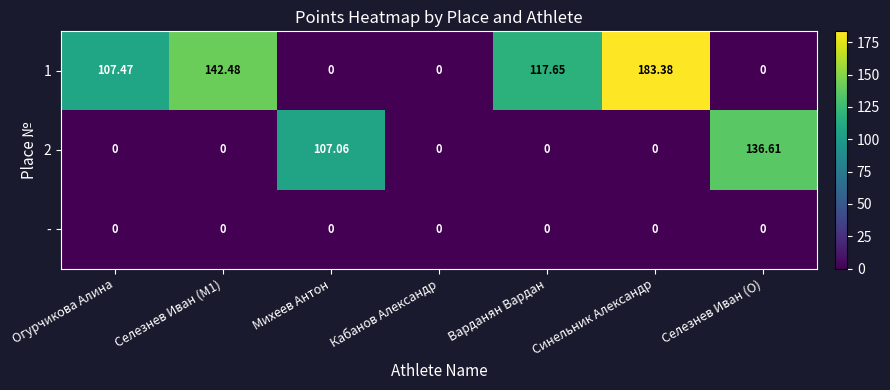

At which category is the sum across all series the highest?

Синельник Александр